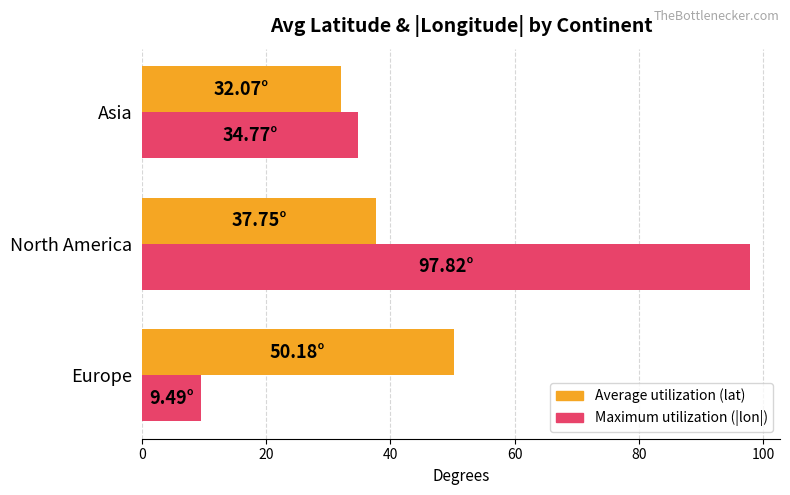

What is the highest value of the Average utilization (lat) series?

50.2